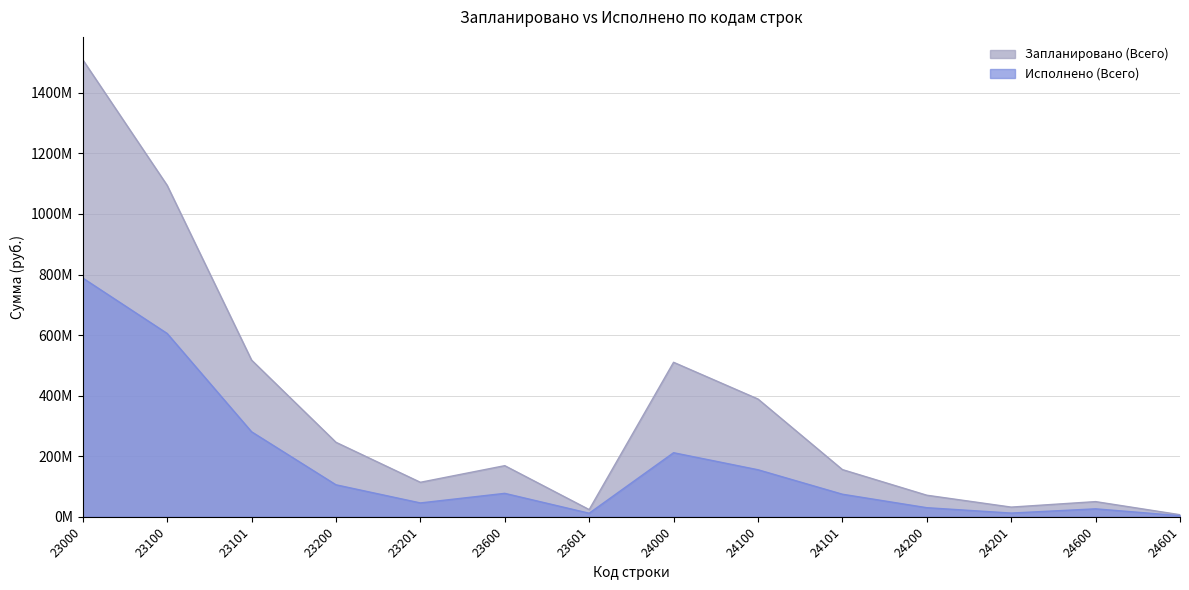

Rank the series at 24101 from highest to lowest value.

Запланировано (Всего), Исполнено (Всего)